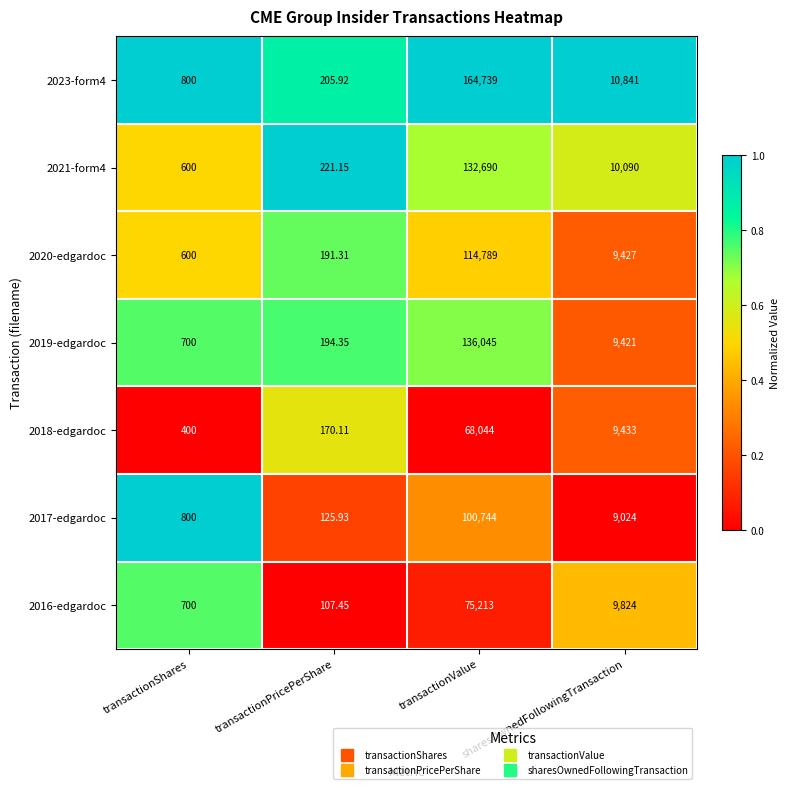

List the labels in order of 2023-form4 value, smallest first.

transactionPricePerShare, transactionShares, sharesOwnedFollowingTransaction, transactionValue